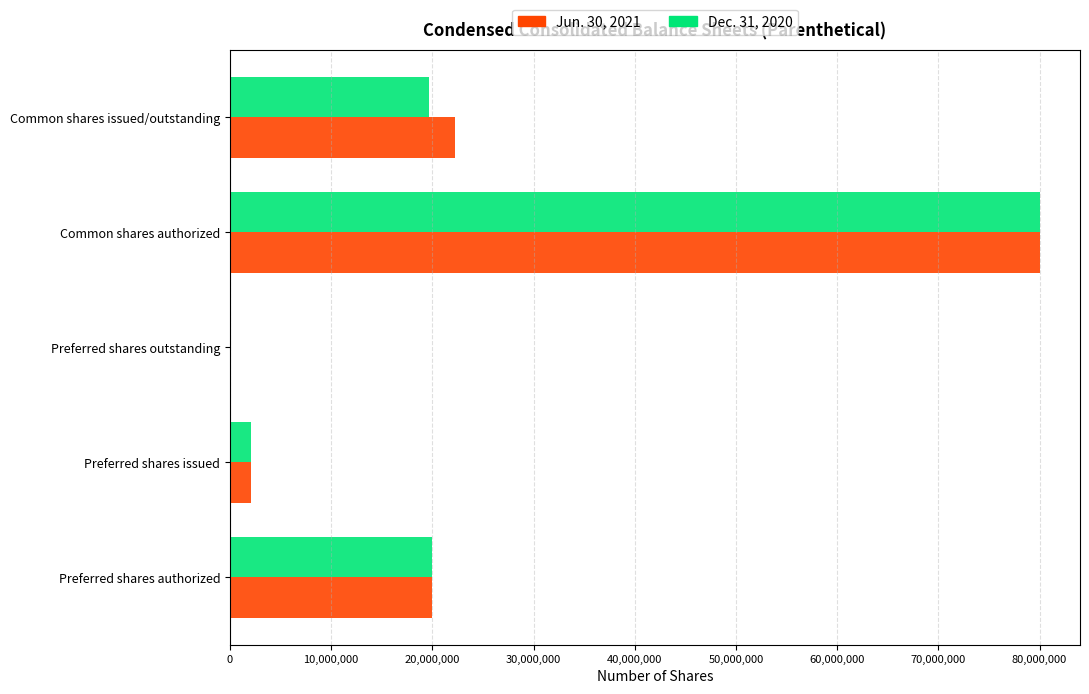

The value of Dec. 31, 2020 at Preferred shares outstanding is 0. True or false?

True